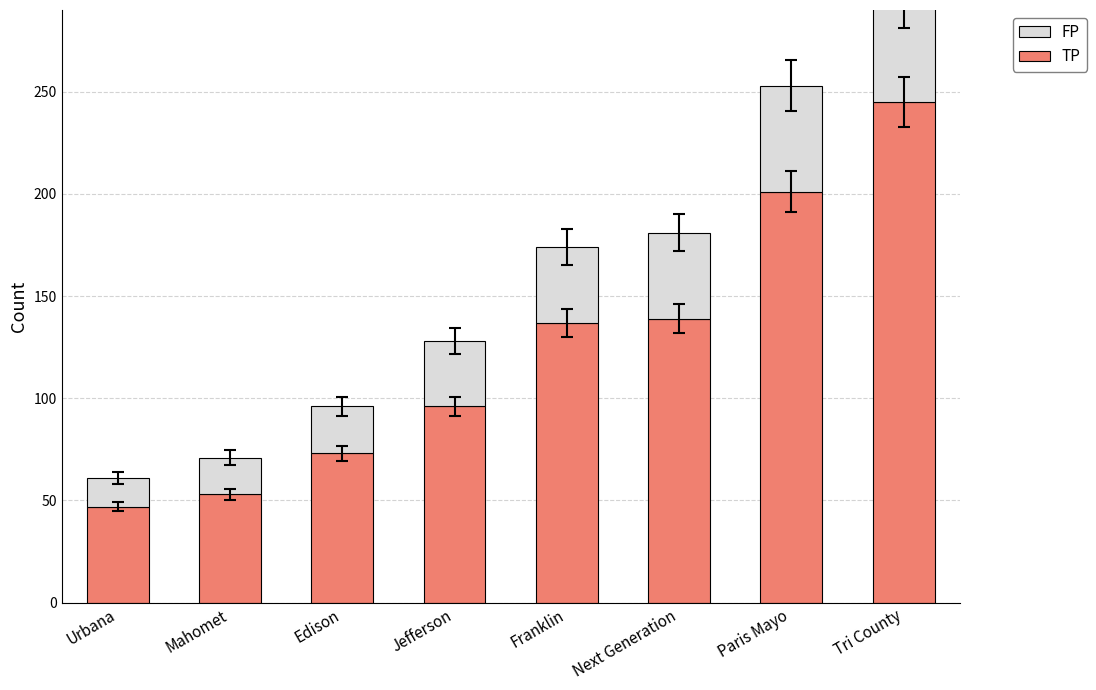

Where does the FP series first go above 37?

Next Generation